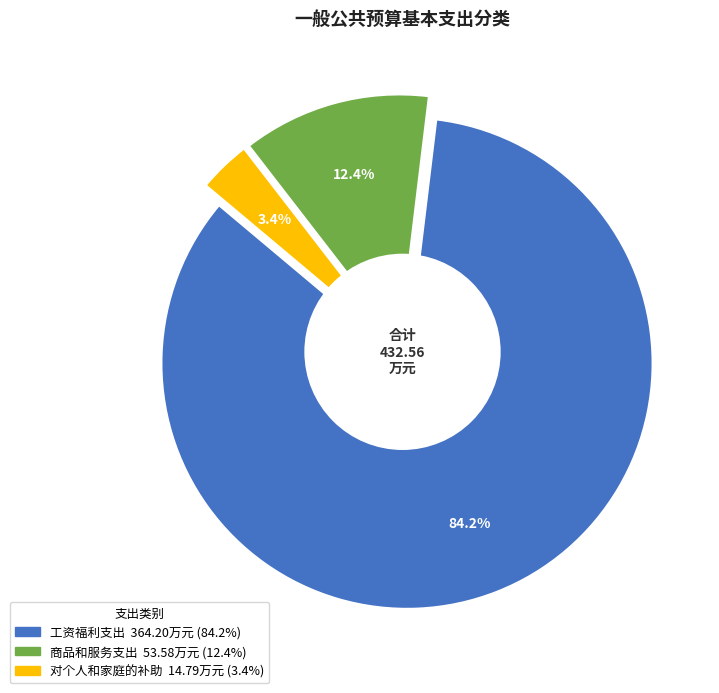

Rank the categories by value from lowest to highest.

对个人和家庭的补助, 商品和服务支出, 工资福利支出